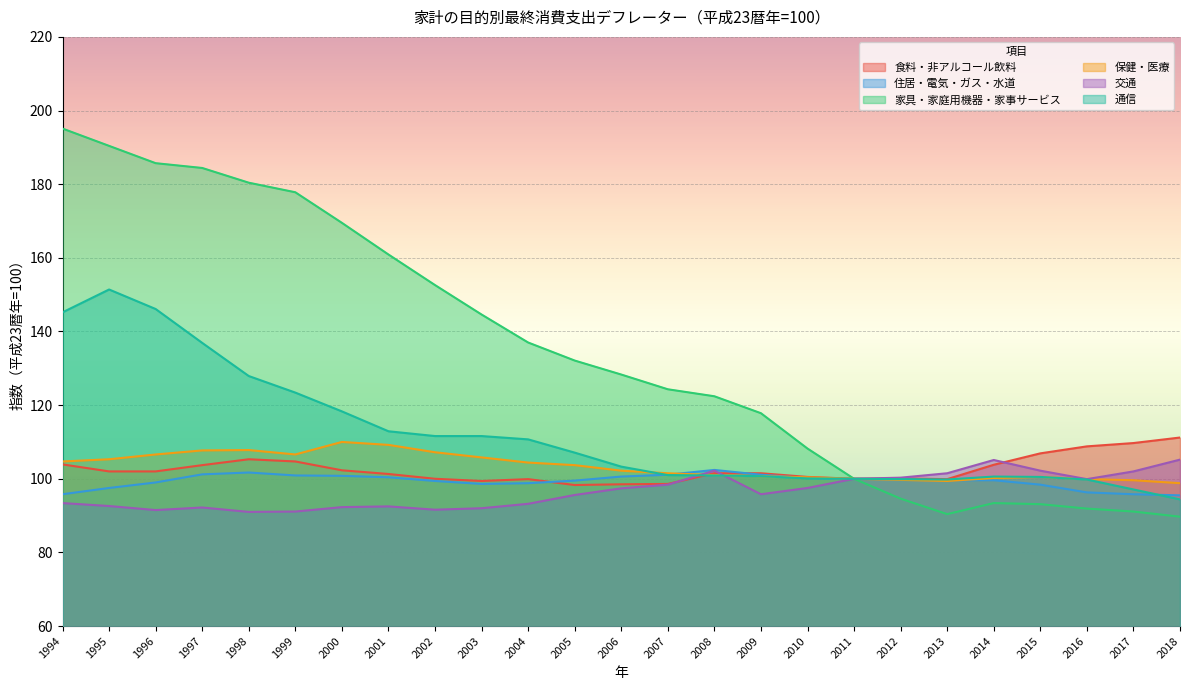

Reading left to right, extract all data points from this chart.

食料・非アルコール飲料: 103.9	102.0	102.0	103.7	105.3	104.7	102.3	101.3	100.0	99.4	99.9	98.3	98.5	98.6	101.5	101.5	100.5	100.0	100.1	99.9	103.8	106.9	108.8	109.7	111.2
住居・電気・ガス・水道: 95.8	97.5	99.0	101.2	101.7	100.9	100.8	100.4	99.4	98.6	98.8	99.5	100.6	101.1	102.4	101.1	100.2	100.0	99.8	99.6	99.6	98.4	96.3	95.8	95.5
家具・家庭用機器・家事サービス: 195.1	190.4	185.7	184.4	180.4	177.8	169.5	160.9	152.6	144.6	137.0	132.1	128.3	124.3	122.4	117.8	108.2	100.0	94.6	90.4	93.4	93.1	91.9	91.1	89.7
保健・医療: 104.7	105.3	106.6	107.7	107.8	106.6	110.0	109.2	107.2	105.8	104.4	103.7	102.2	101.5	101.0	100.7	100.4	100.0	99.7	99.4	100.2	100.5	99.9	99.6	98.8
交通: 93.4	92.6	91.5	92.2	91.0	91.1	92.3	92.5	91.6	92.0	93.2	95.6	97.4	98.4	102.2	95.8	97.5	100.0	100.3	101.5	105.1	102.2	99.9	102.0	105.2
通信: 145.2	151.4	146.1	136.9	127.9	123.4	118.3	112.9	111.6	111.6	110.7	107.1	103.3	101.0	100.9	100.7	100.1	100.0	99.9	99.8	100.6	100.5	99.8	97.1	94.4